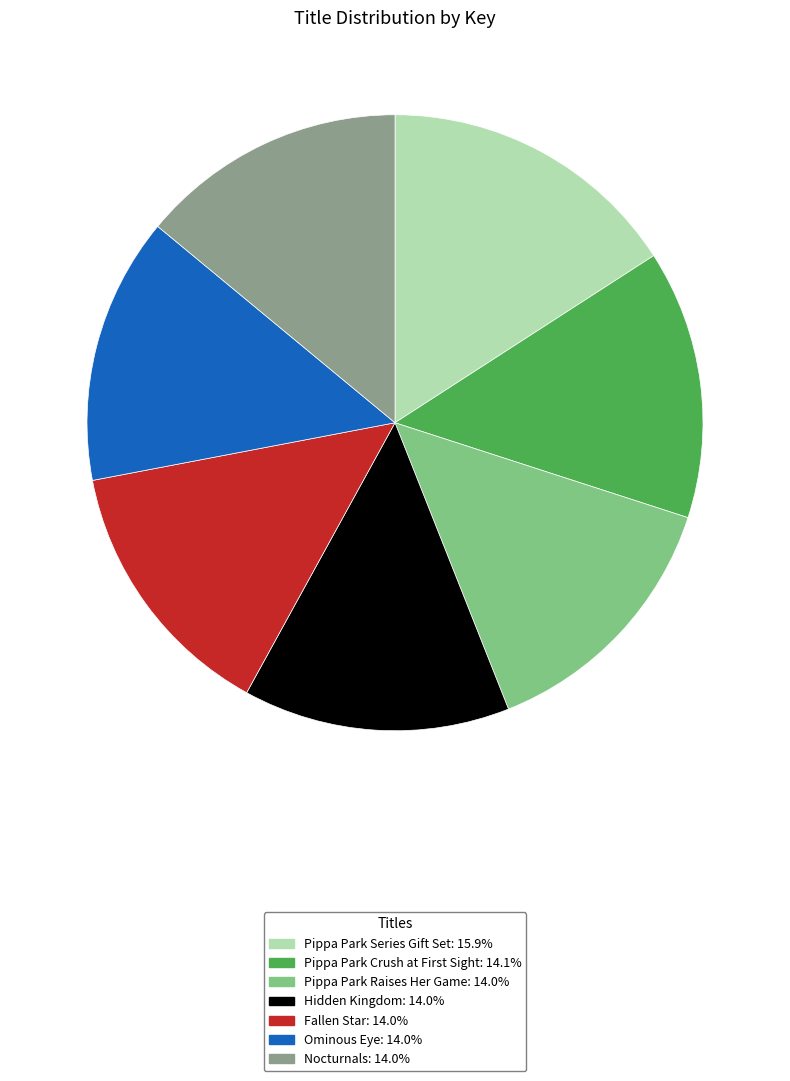

What is the ratio of the value at Ominous Eye: 14.0% to the value at Fallen Star: 14.0%?

1.0